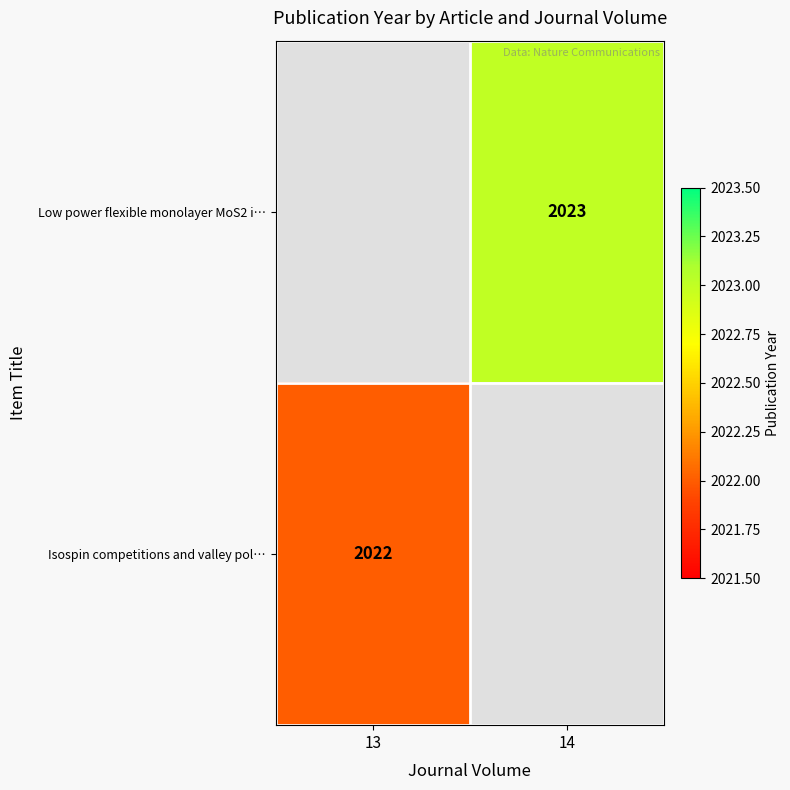

True or false: Isospin competitions and valley pol… has a value of 2022 at 13.

True